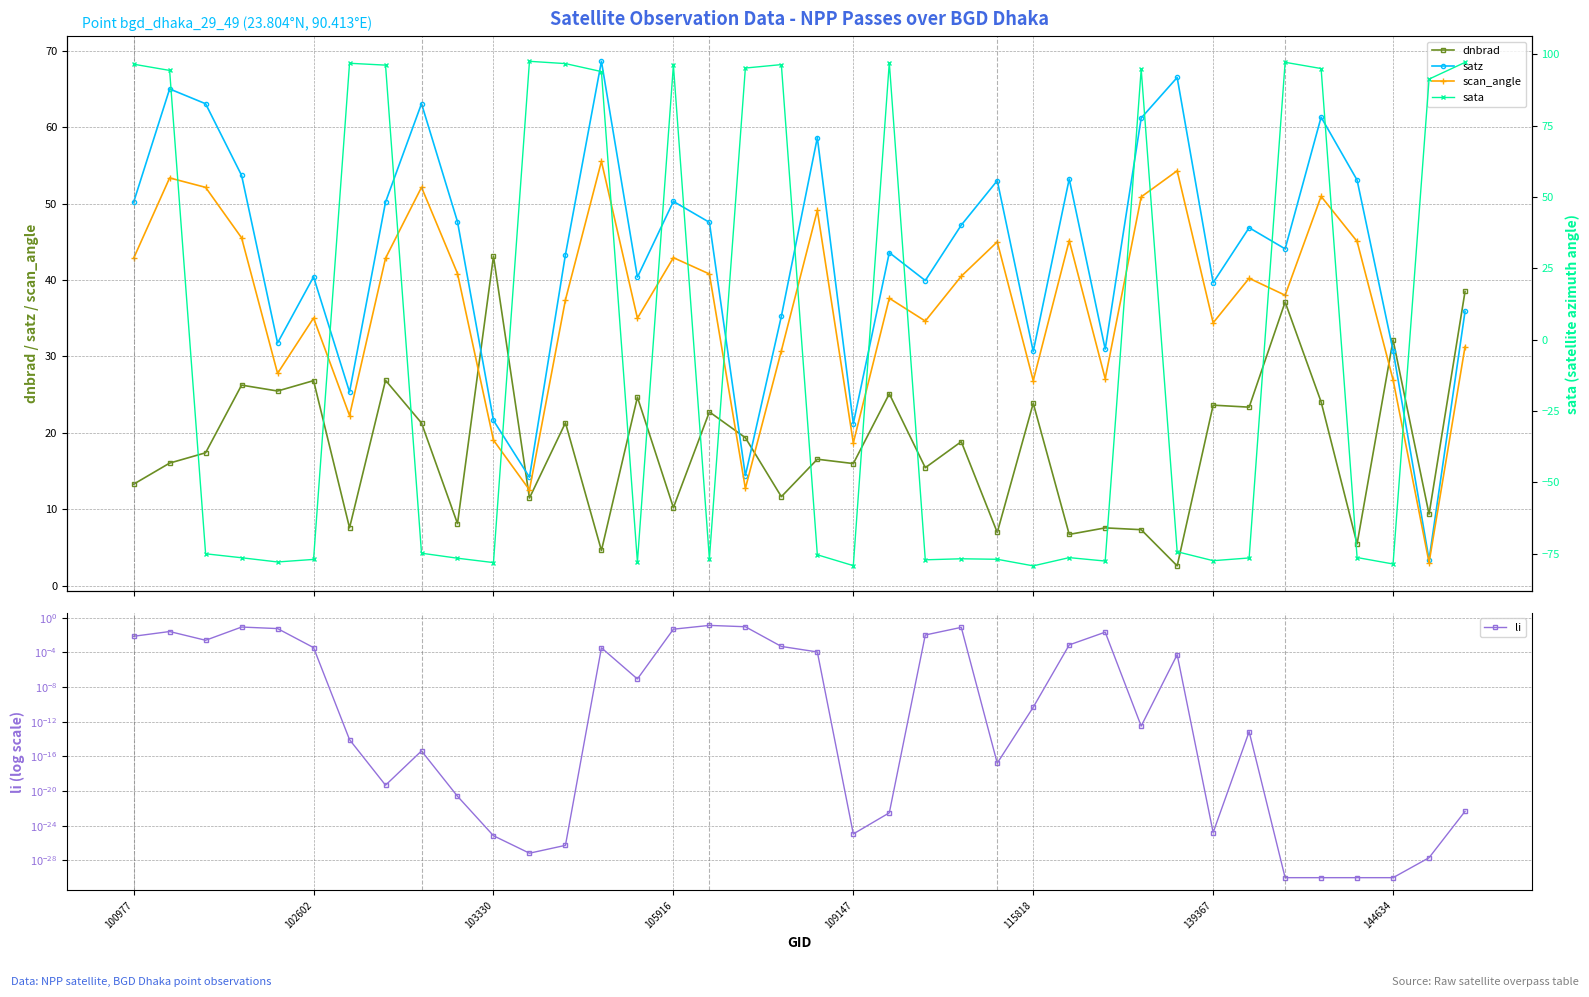

The value of dnbrad at 9 is 8.1. True or false?

True